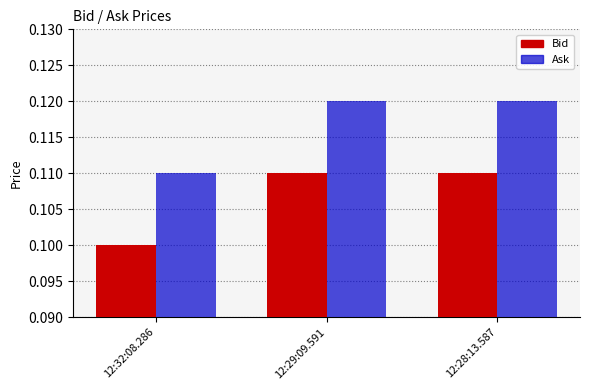

How many groups of bars are there?

3